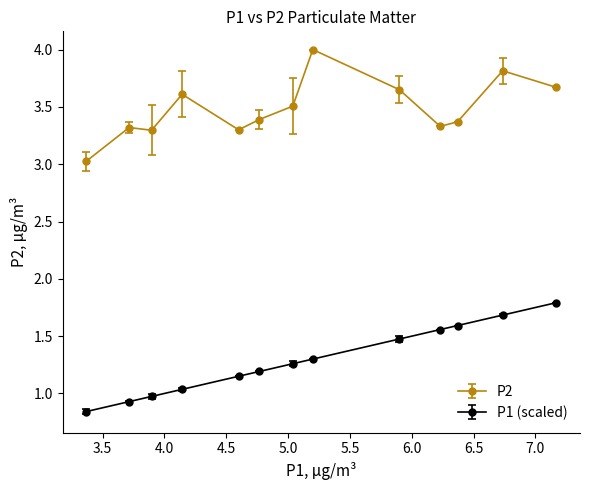

Which series has the largest total across all categories?

P2